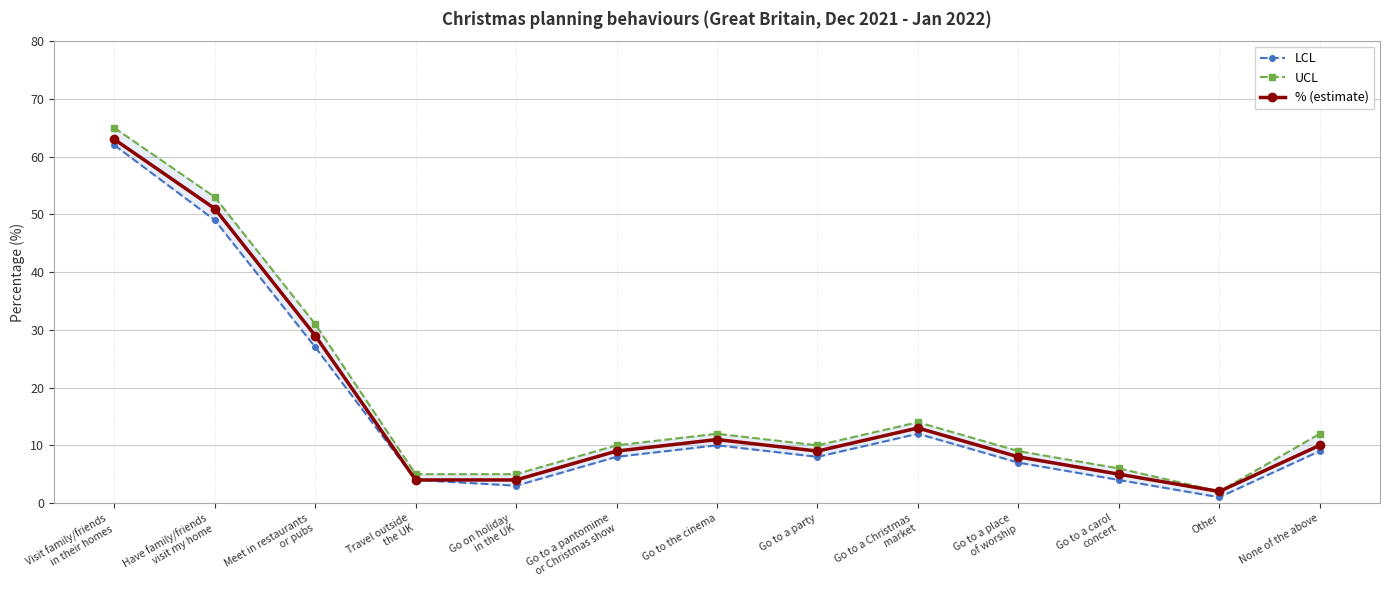

Read the % (estimate) value at None of the above, to the nearest 5.

10